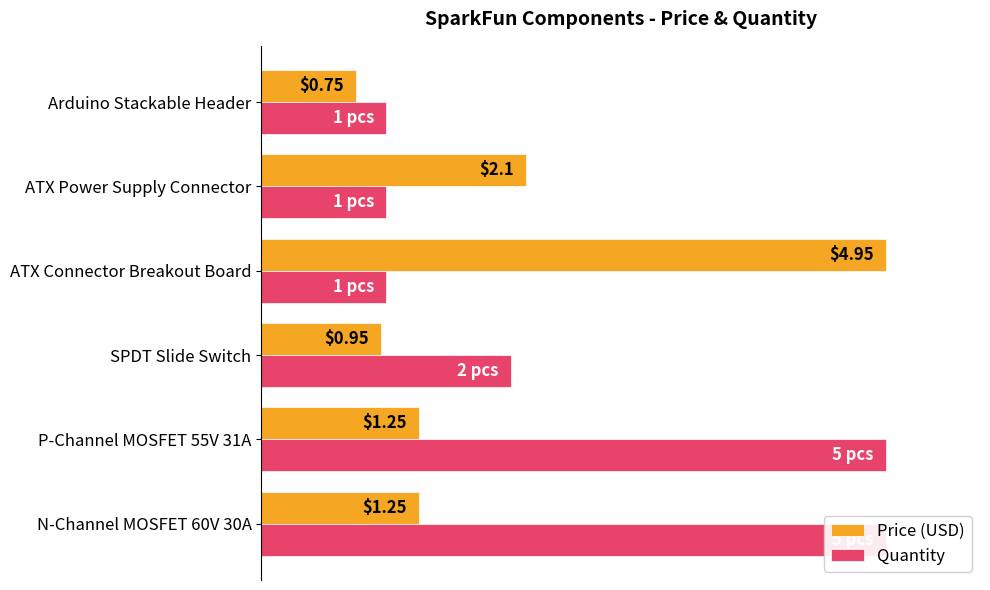

Is the value of Price (USD) at N-Channel MOSFET 60V 30A greater than the value of Quantity at P-Channel MOSFET 55V 31A?

No